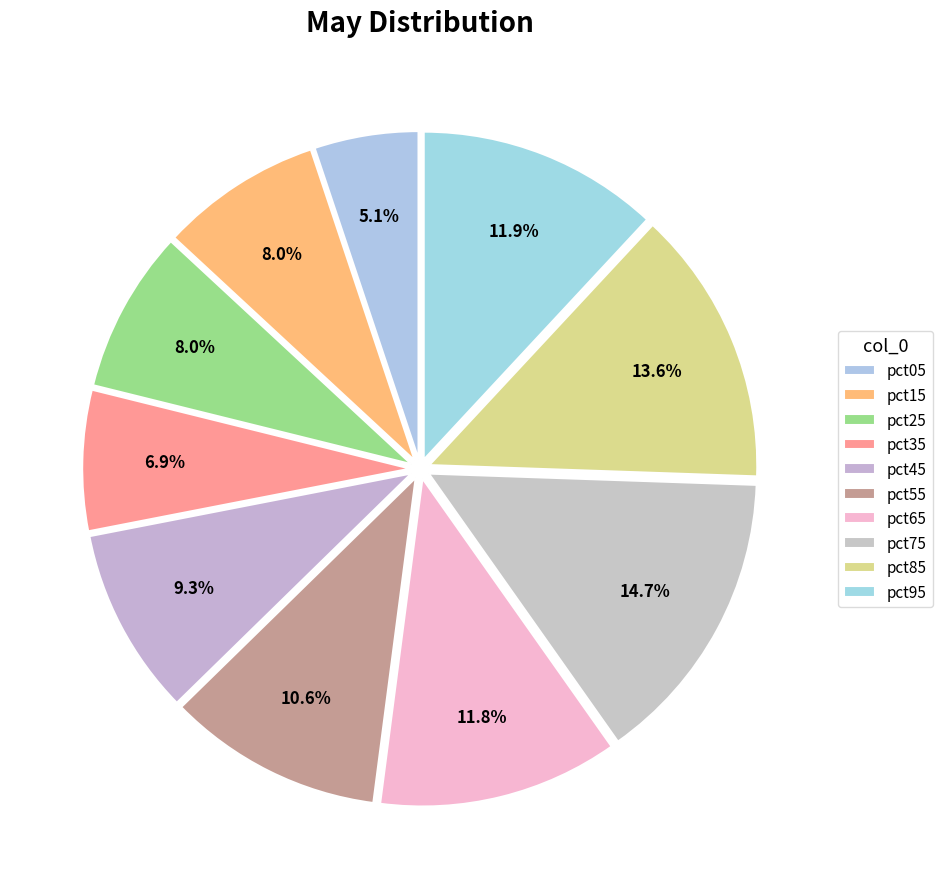

Is it true that pct15 is 8% of the pie?

True